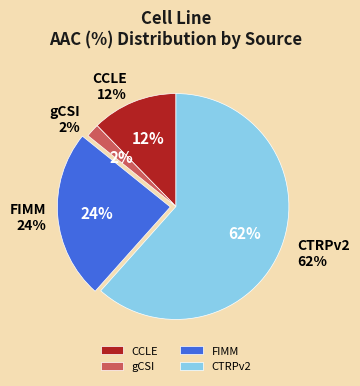

To the nearest percent, what is the average slice percentage?

25%